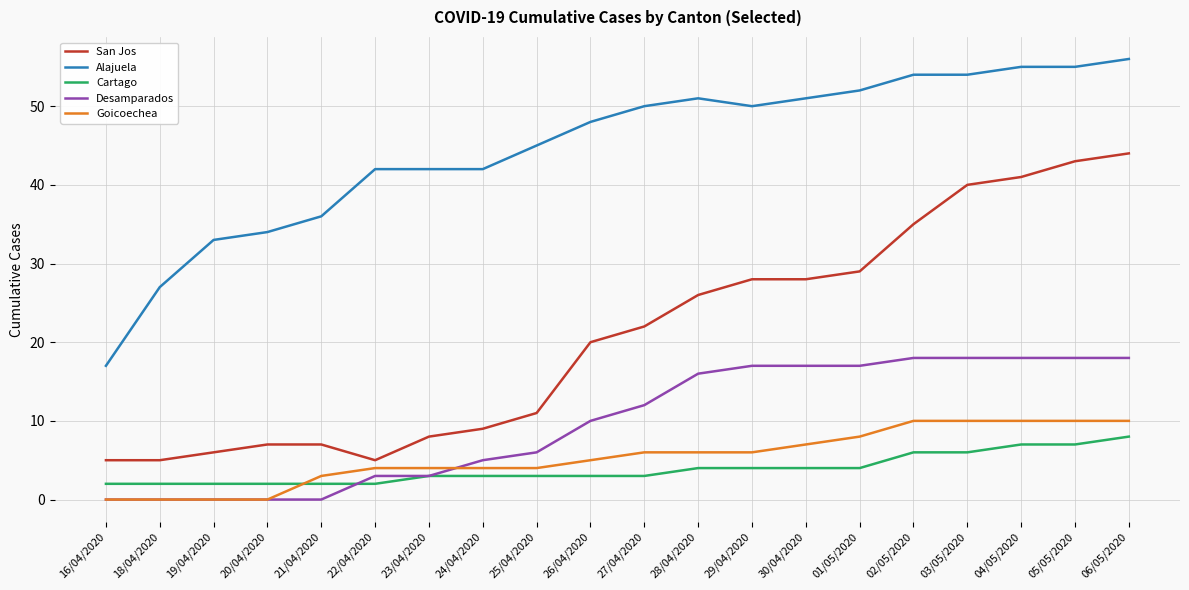

How many Goicoechea values are between 4 and 10?

15